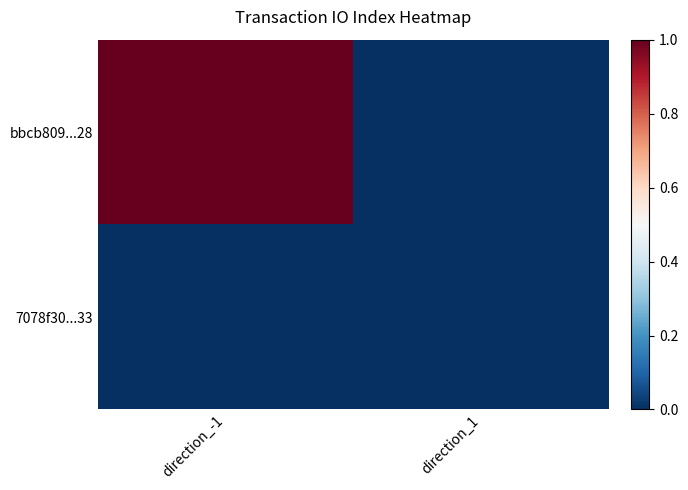

At which category is the sum across all series the highest?

direction_-1